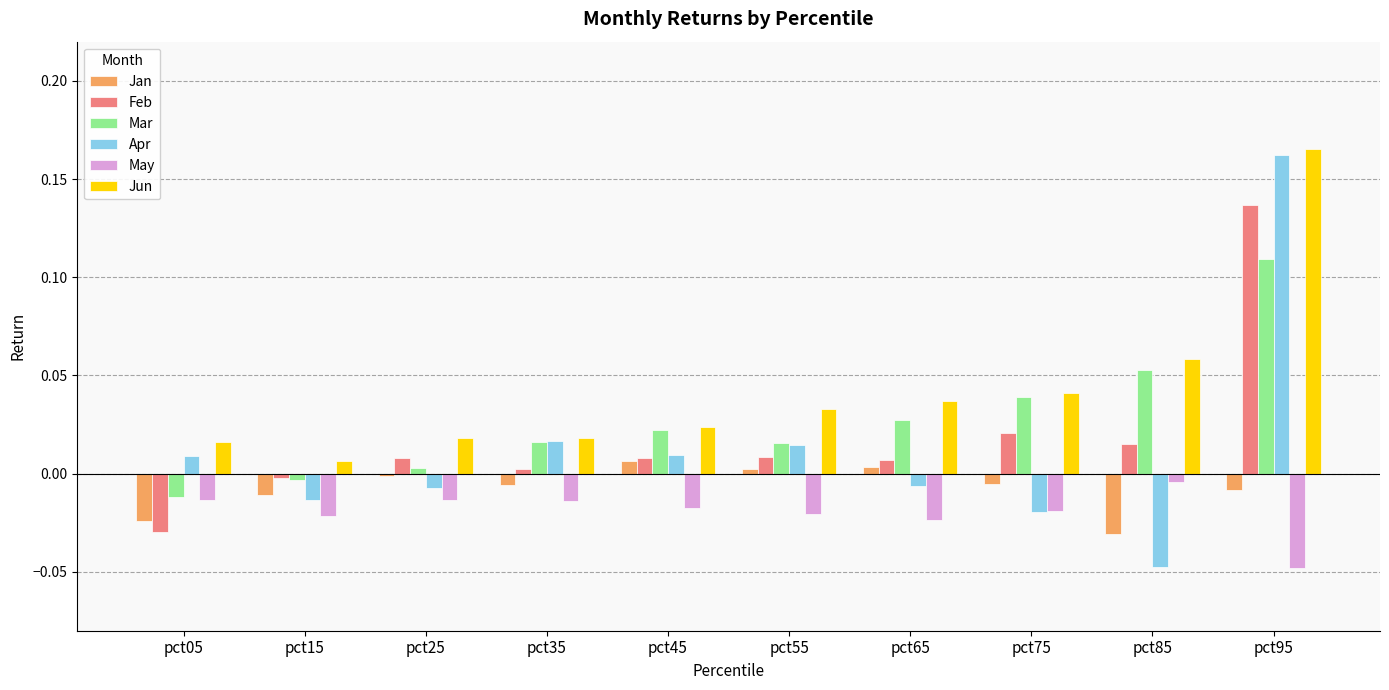

How many negative values does the Mar series have?

2